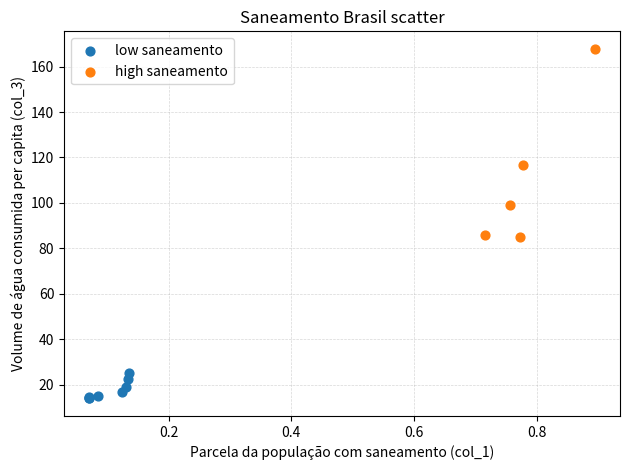

Which series has the largest Y range (max minus min)?

high saneamento